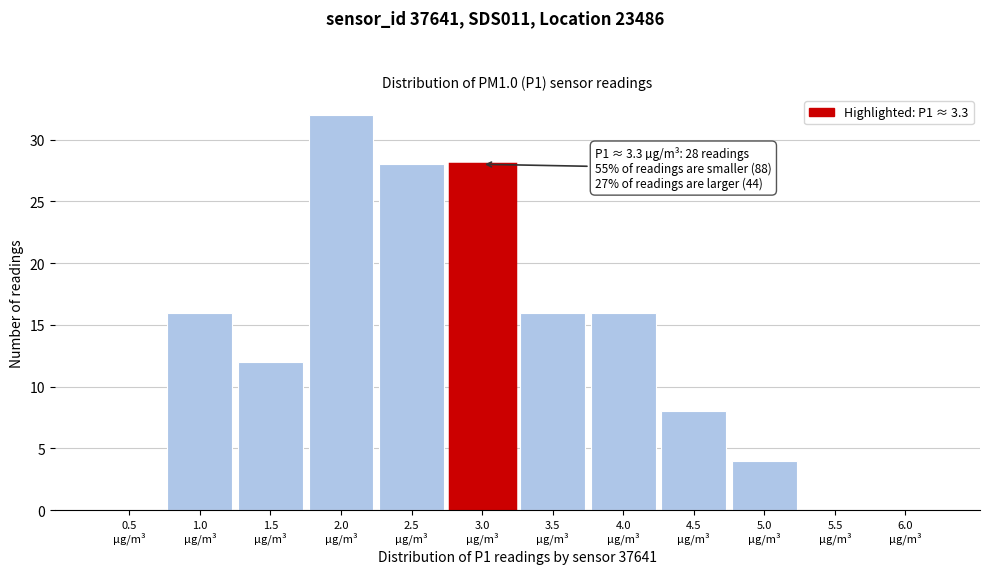

What is the maximum value shown in the chart?

32